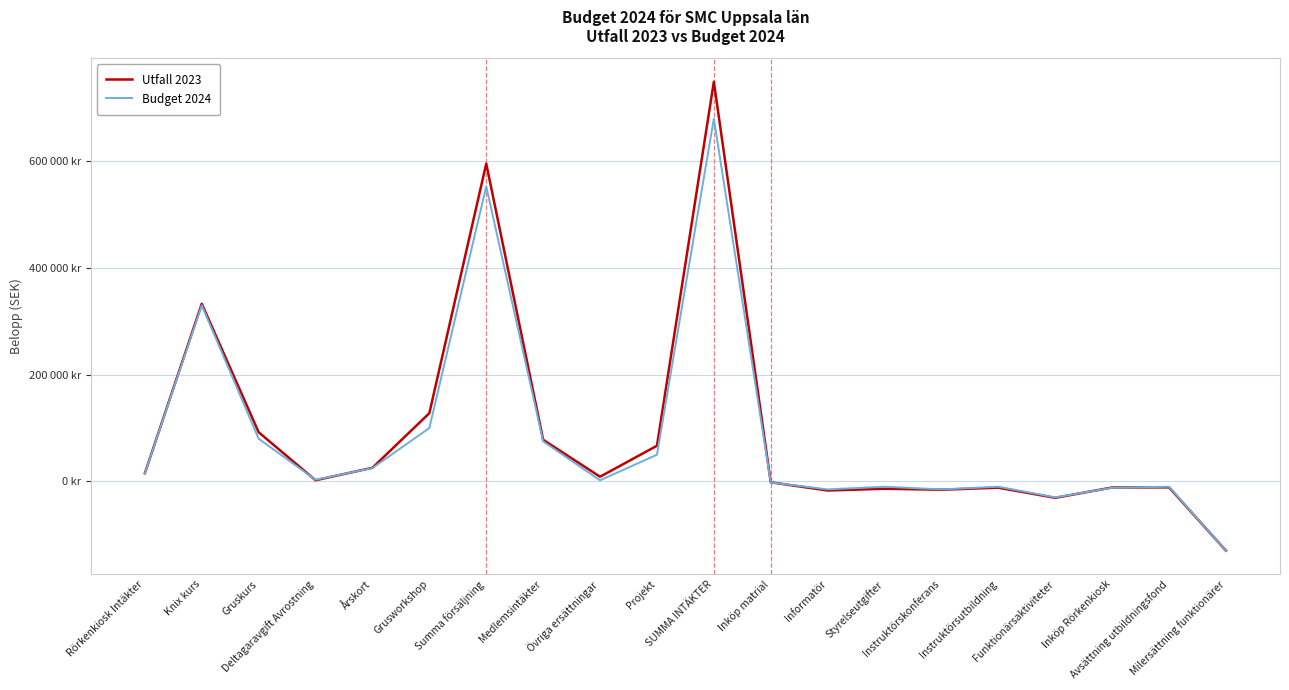

What is the label of the 5th point from the right?

Instruktörsutbildning